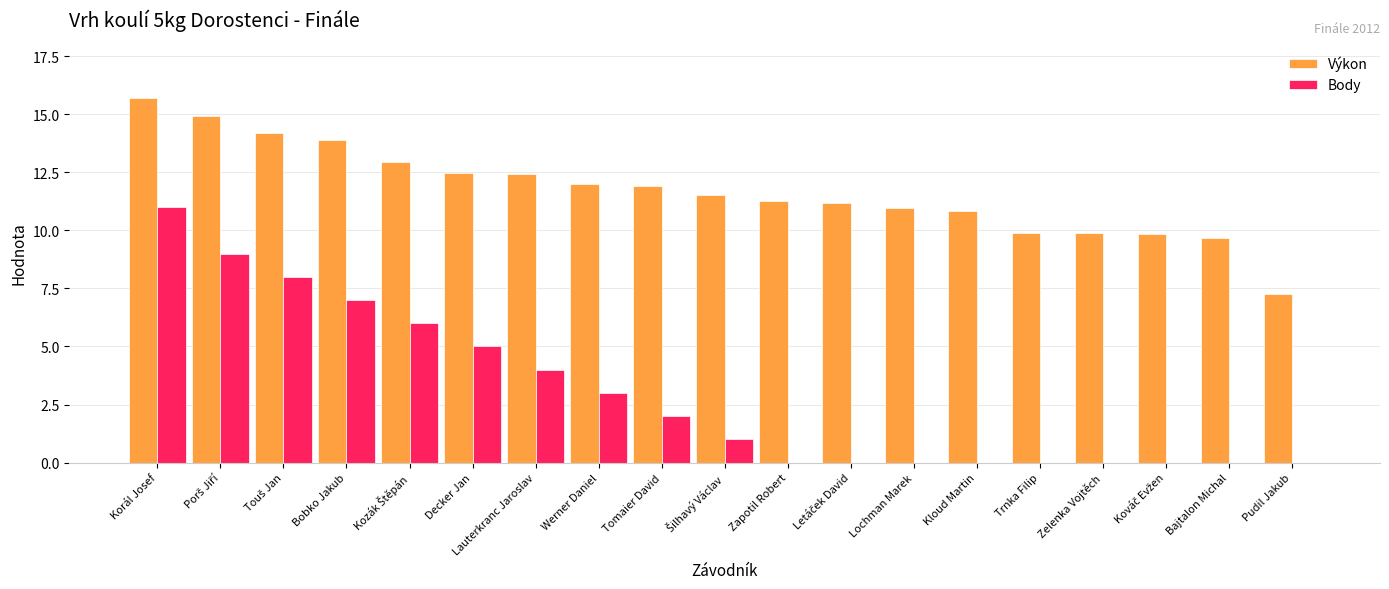

The Body series shows 2.0 at Tomaier David. True or false?

True